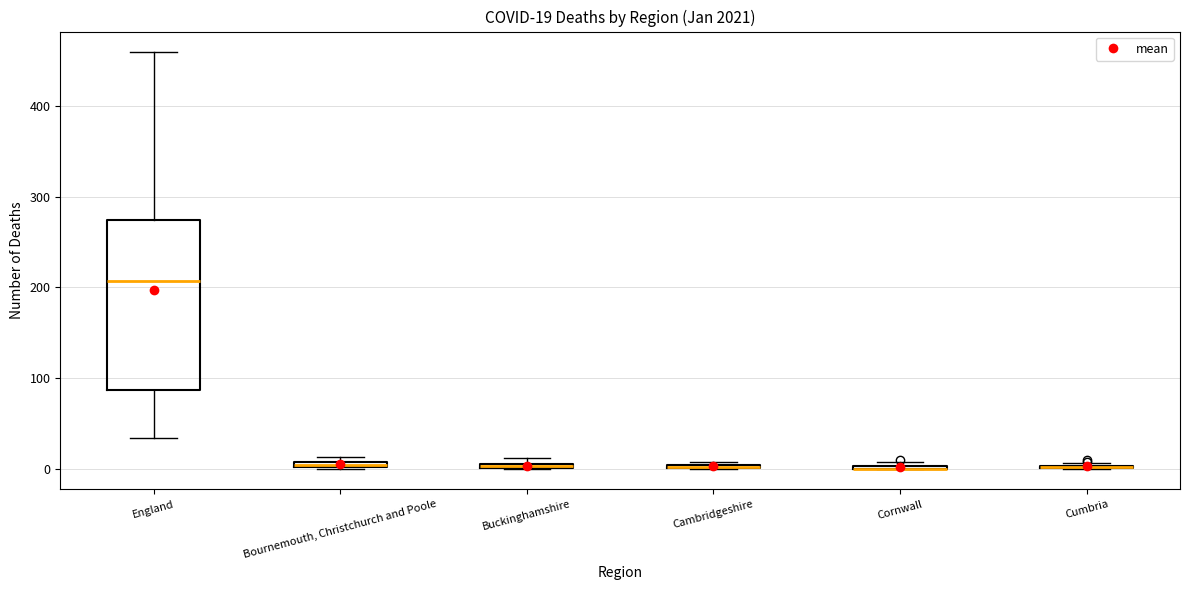

Comparing the boxes themselves (not the whiskers), which one is the tallest?

England